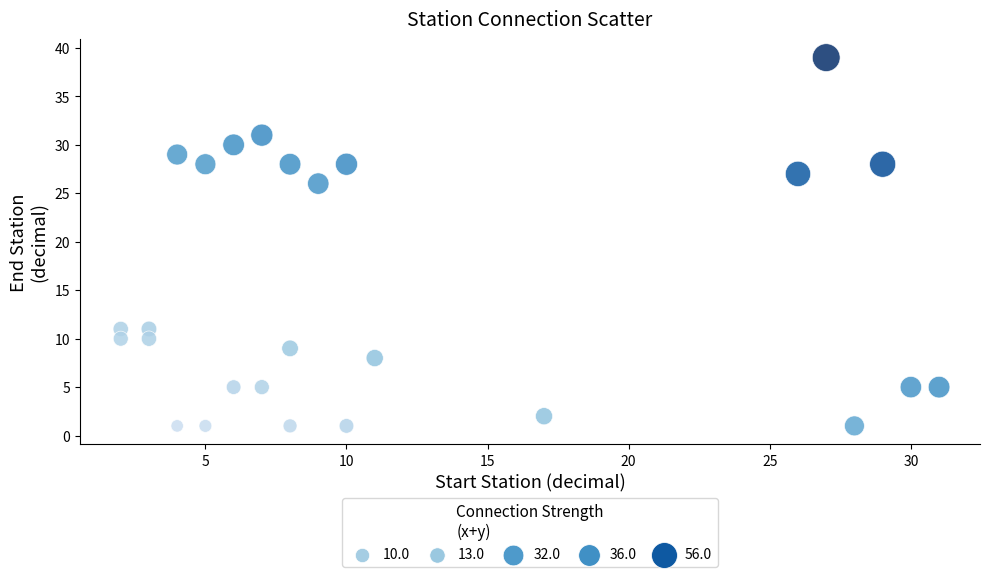

What Y value in the scatter plot is closest to 20?

26